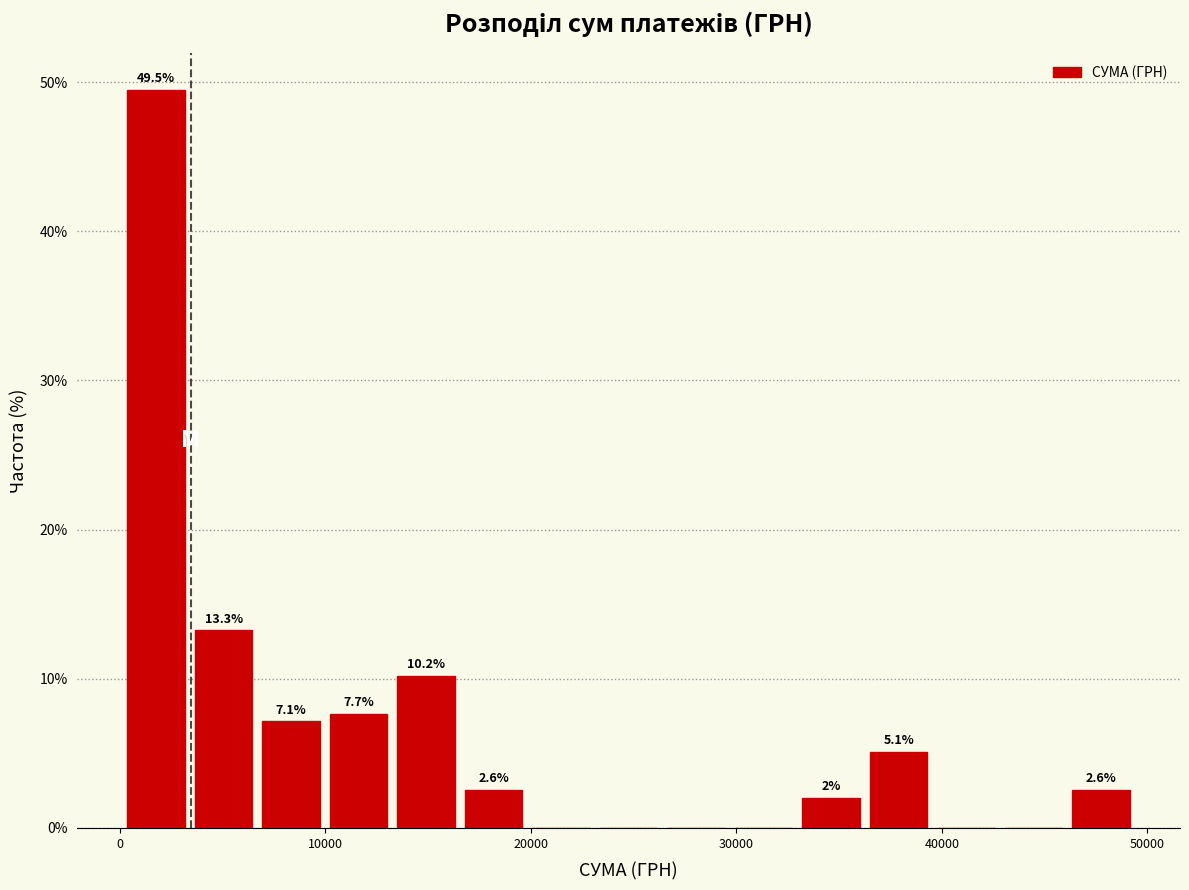

Around what value on the x-axis is the tallest bar? Give the approximate position of its centre, as read against the axis.

2000